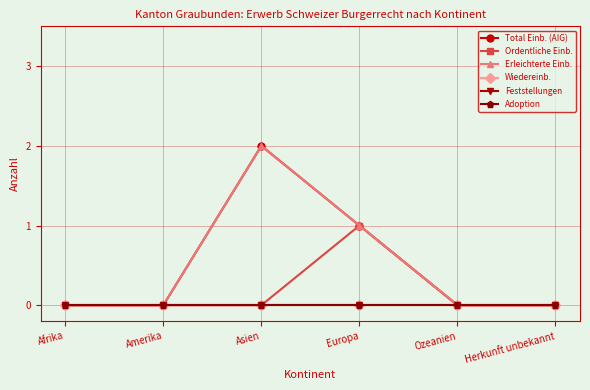

Does the chart have visible grid lines?

Yes